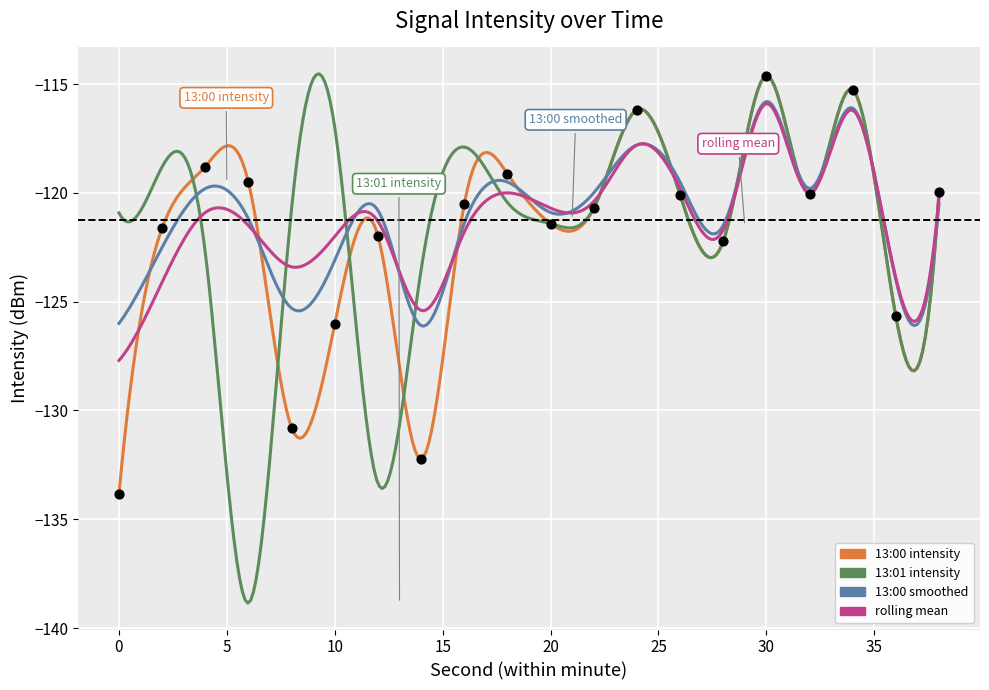

Which series reaches the maximum Y coordinate?

13:00 intensity